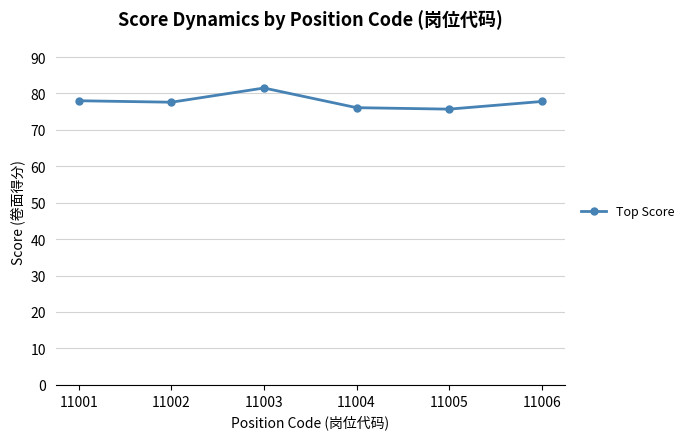

Where is the first local maximum?

11003